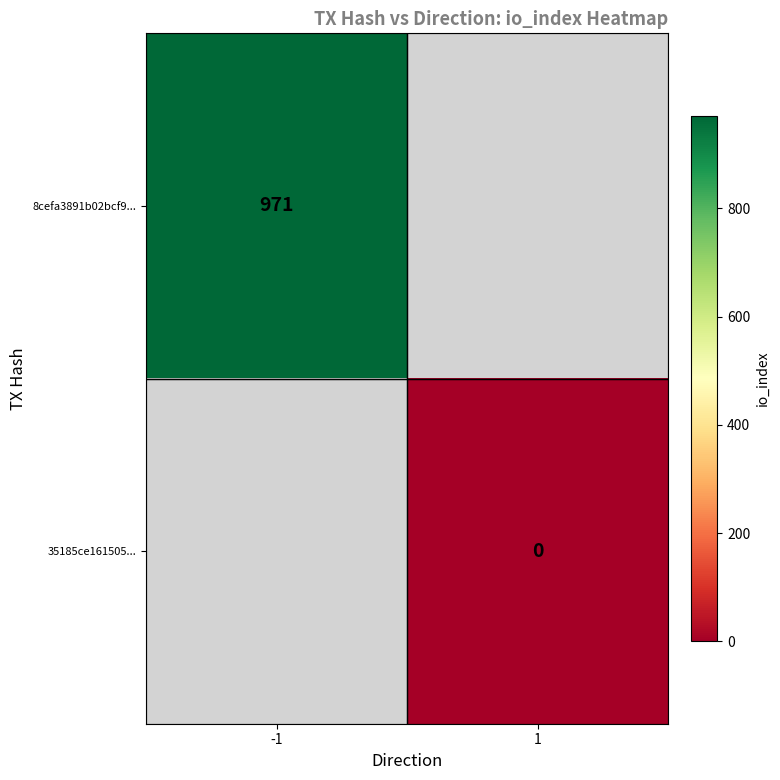

Is it true that 8cefa3891b02bcf9... equals 971 at -1?

True